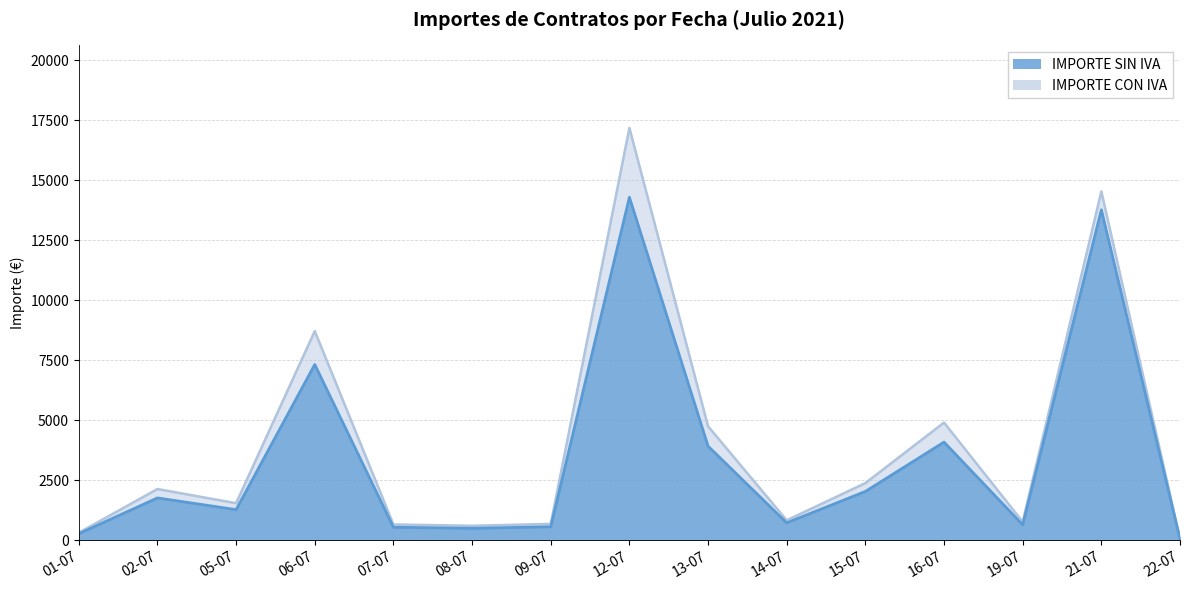

List the series in order of their peak value, lowest first.

IMPORTE SIN IVA, IMPORTE CON IVA